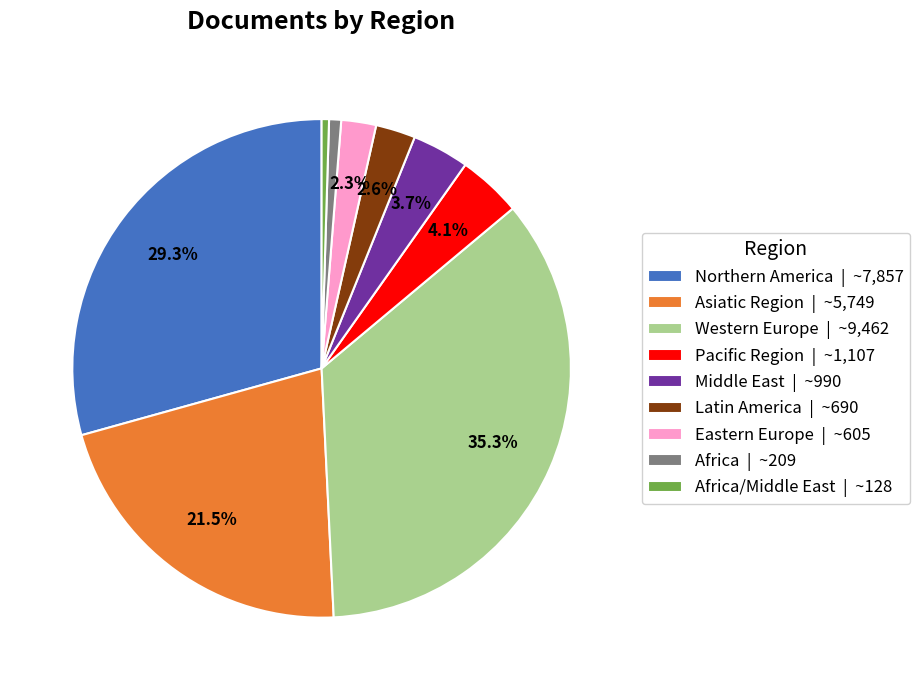

Combined, do Africa/Middle East | ~128 and Pacific Region | ~1,107 account for over 50%?

No